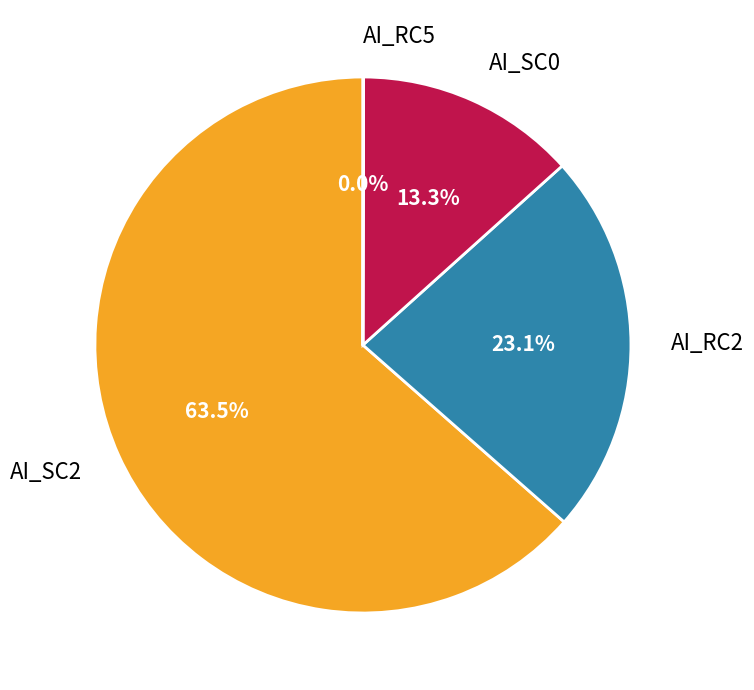

What portion of the pie excludes AI_SC0?

86.7%